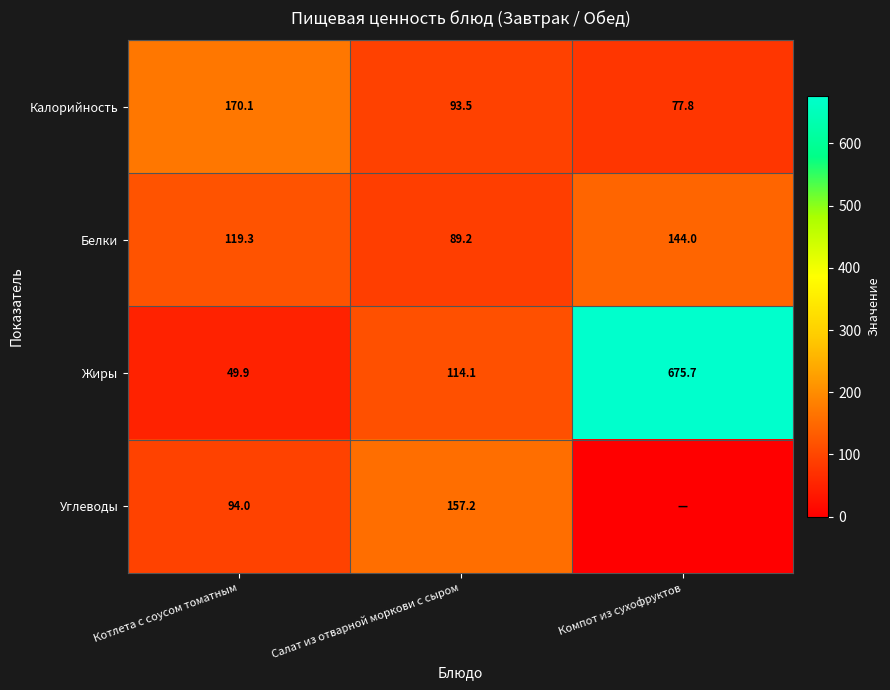

Is it true that Углеводы equals 264.6 at Салат из отварной моркови с сыром?

False